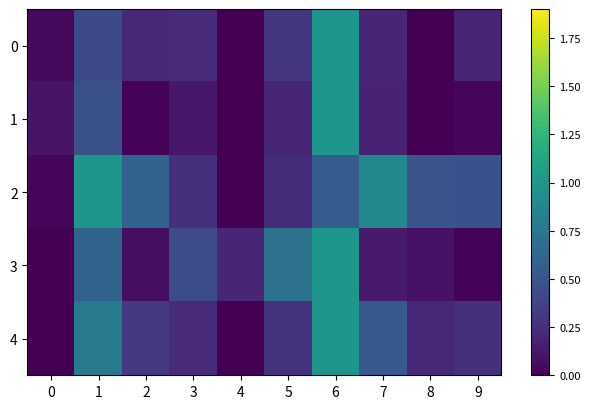

List the series in order of their peak value, highest first.

0, 1, 2, 3, 4